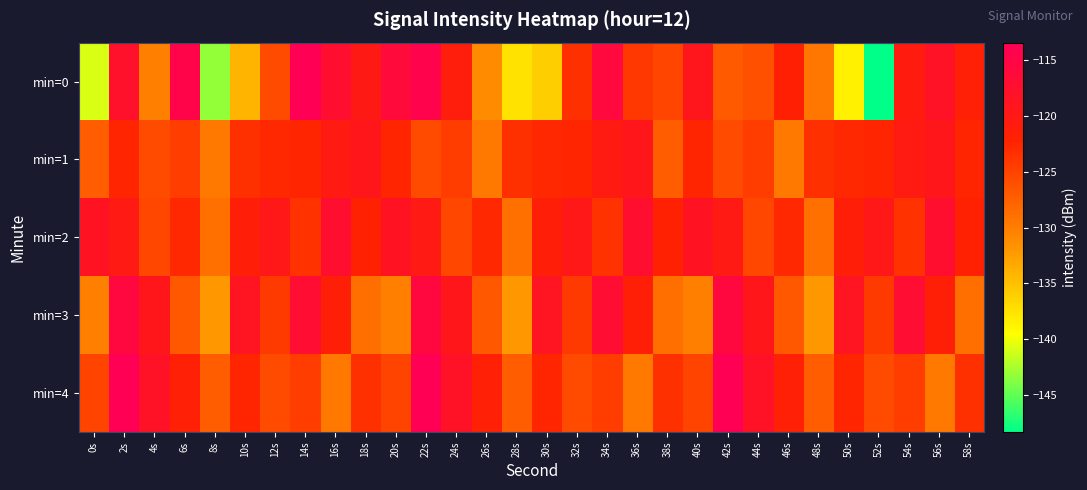

Which category has the lowest value across all series?

52s